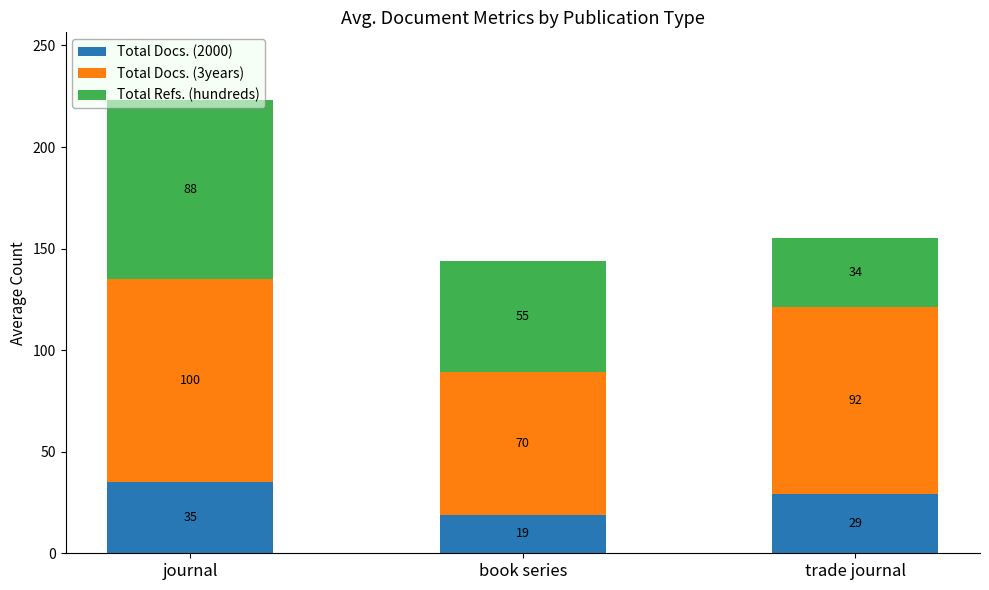

What is the lowest value of the Total Docs. (2000) series?

19